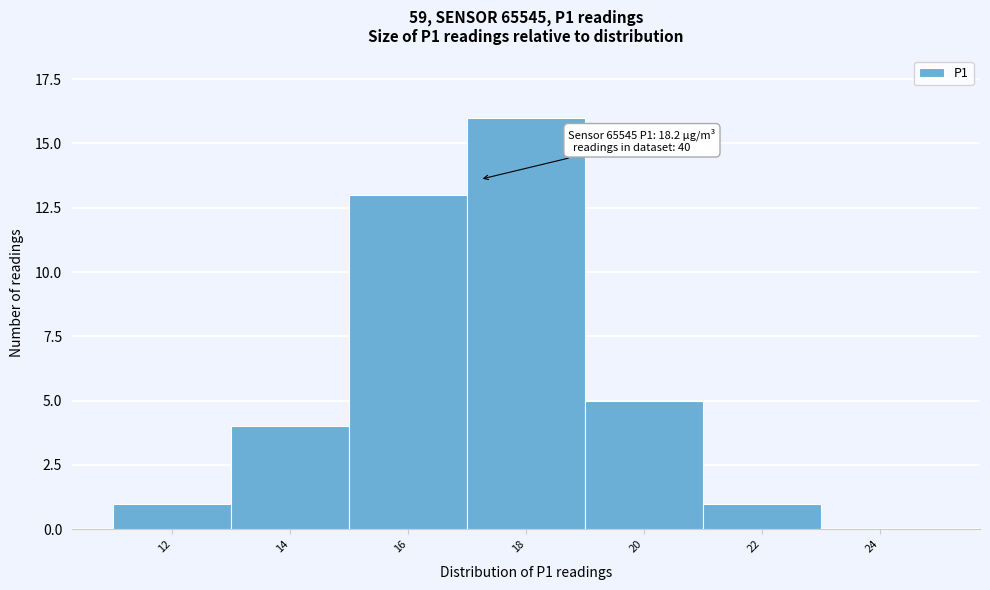

Reading left to right, transcribe all the data shown in this chart.

12=1	14=4	16=13	18=16	20=5	22=1	24=0